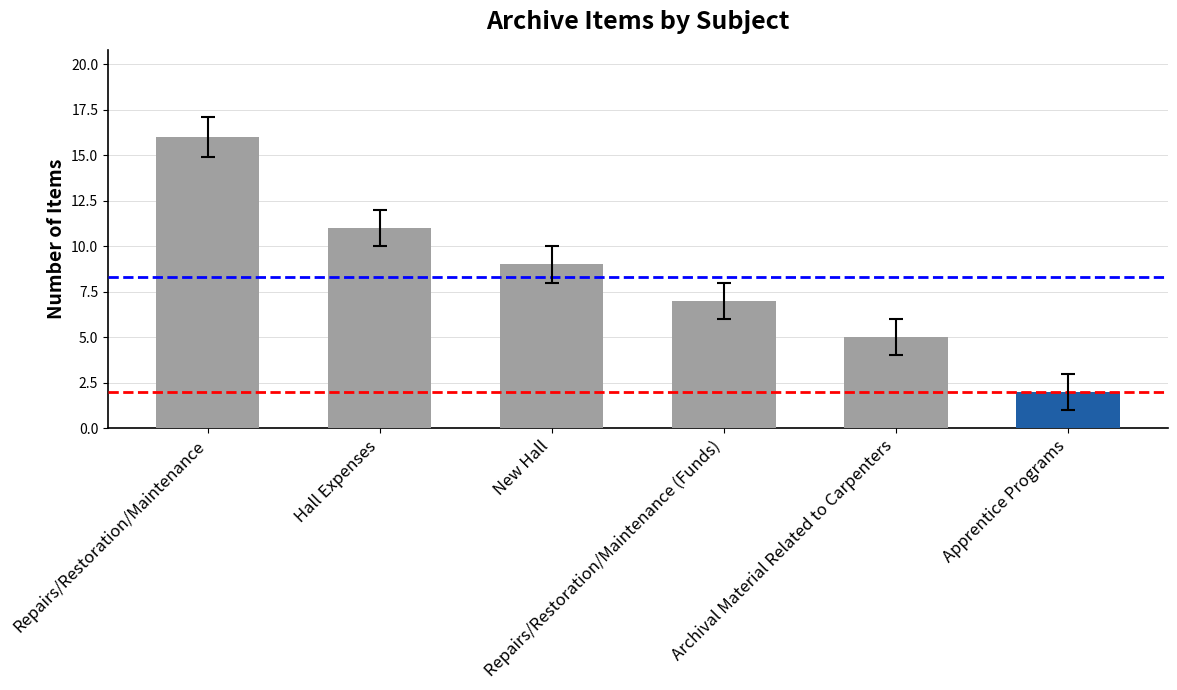

How many values are below 9?

3